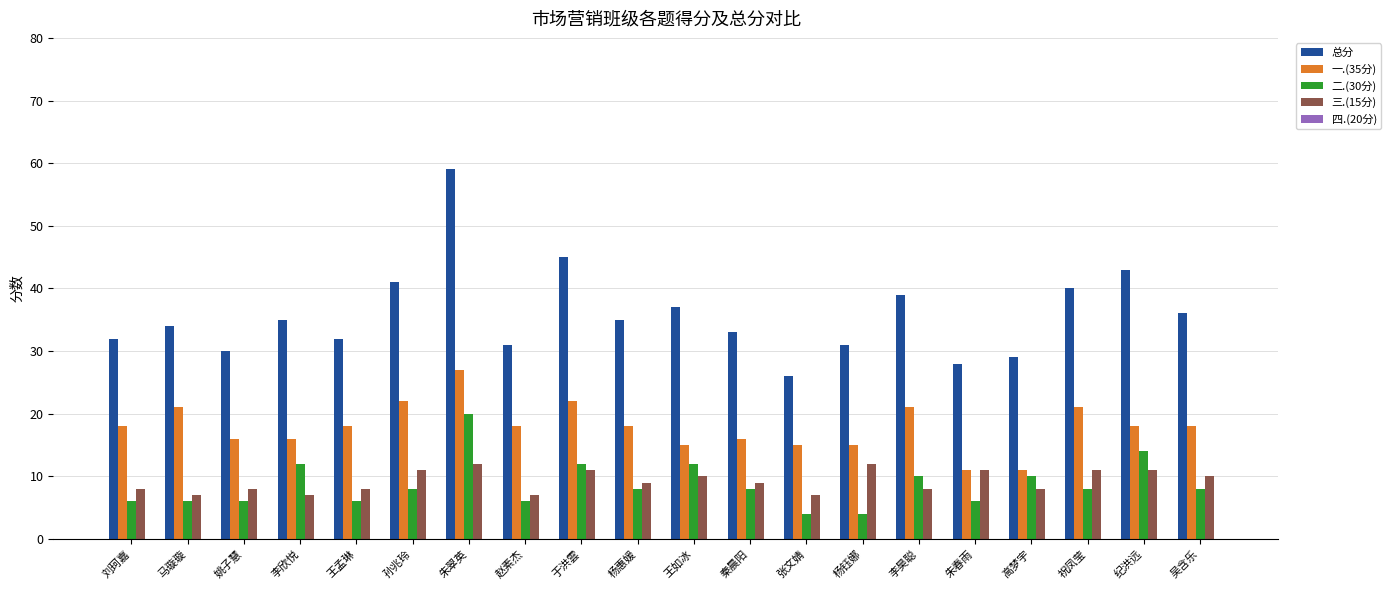

Which series changed the most between 朱翠英 and 李昊聪?

总分